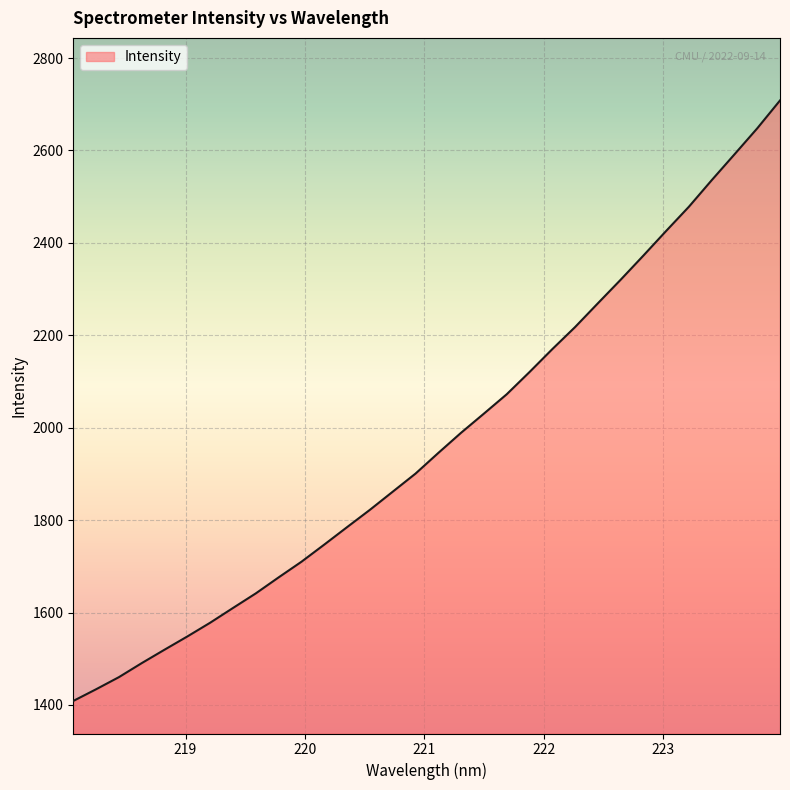

How many lines are shown in the chart?

1